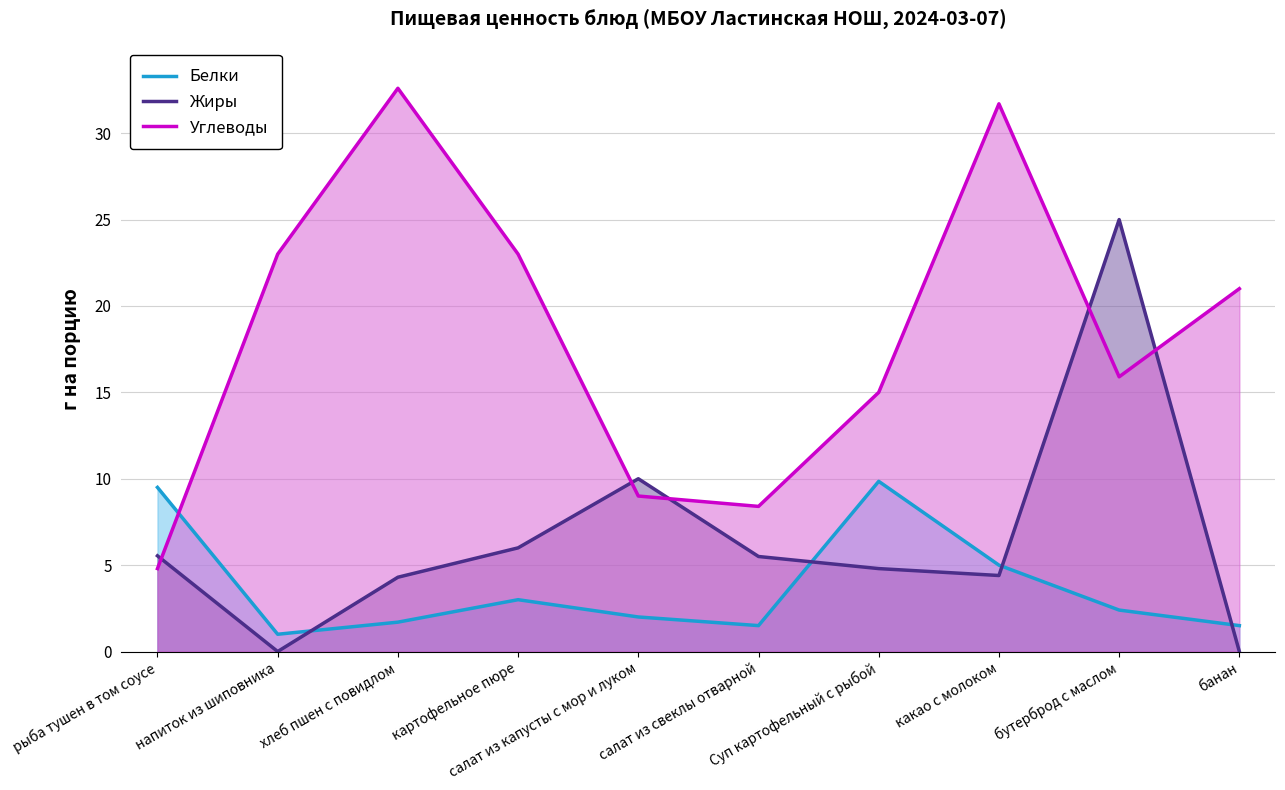

How many lines are shown in the chart?

3